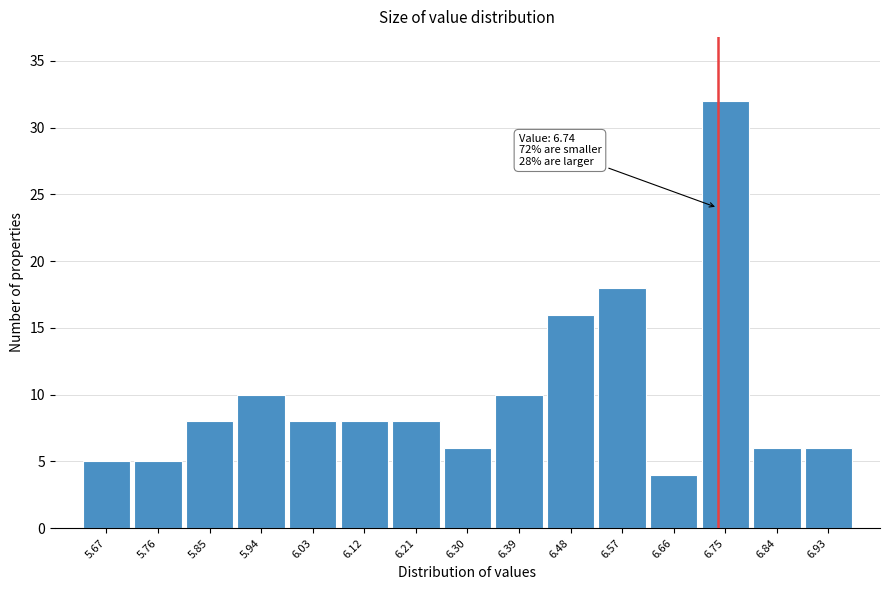

Which range on the x-axis has the tallest bar?

6.71 to 6.80